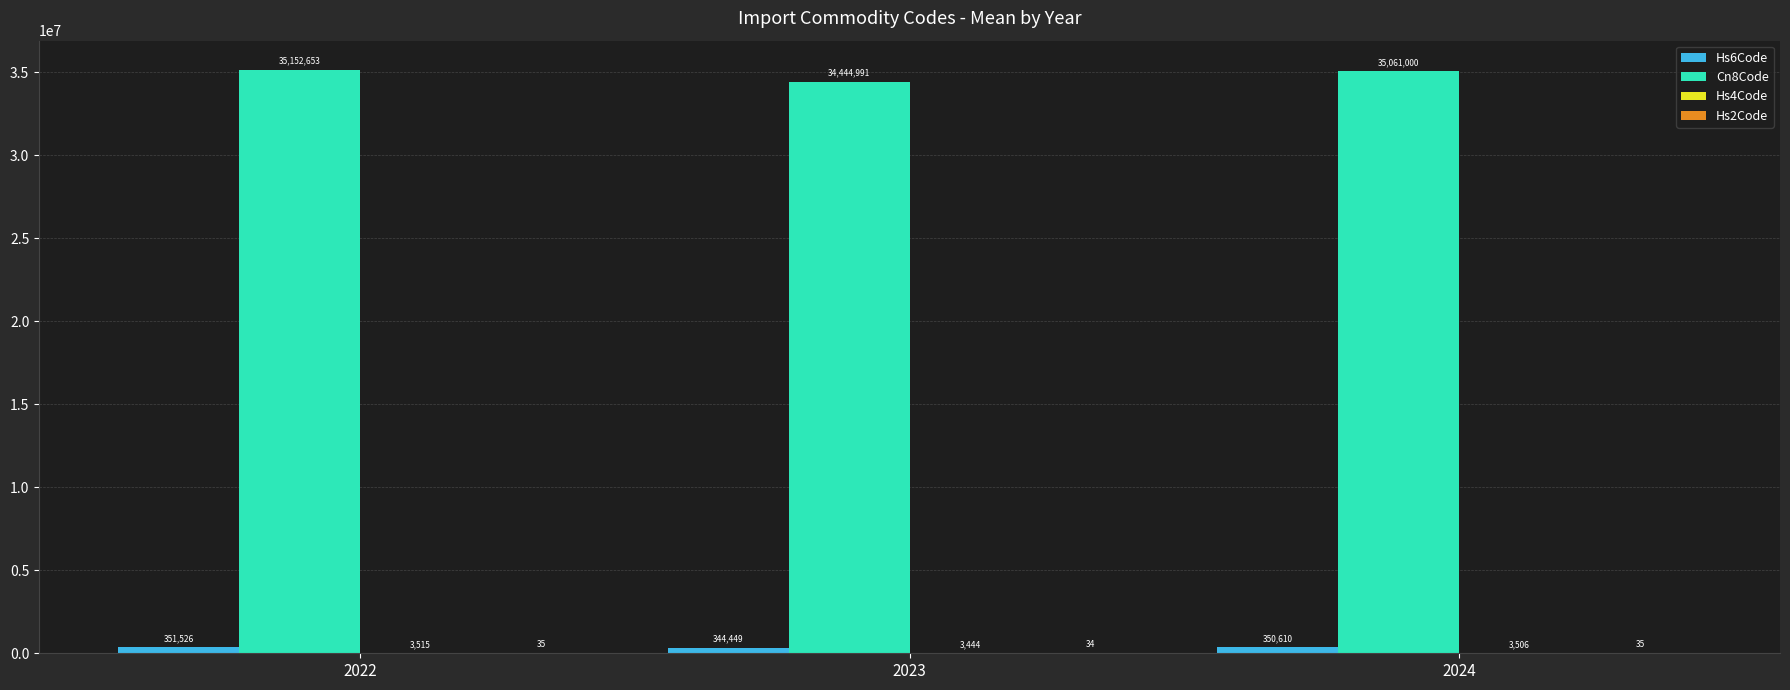

Does the chart contain stacked bars?

No